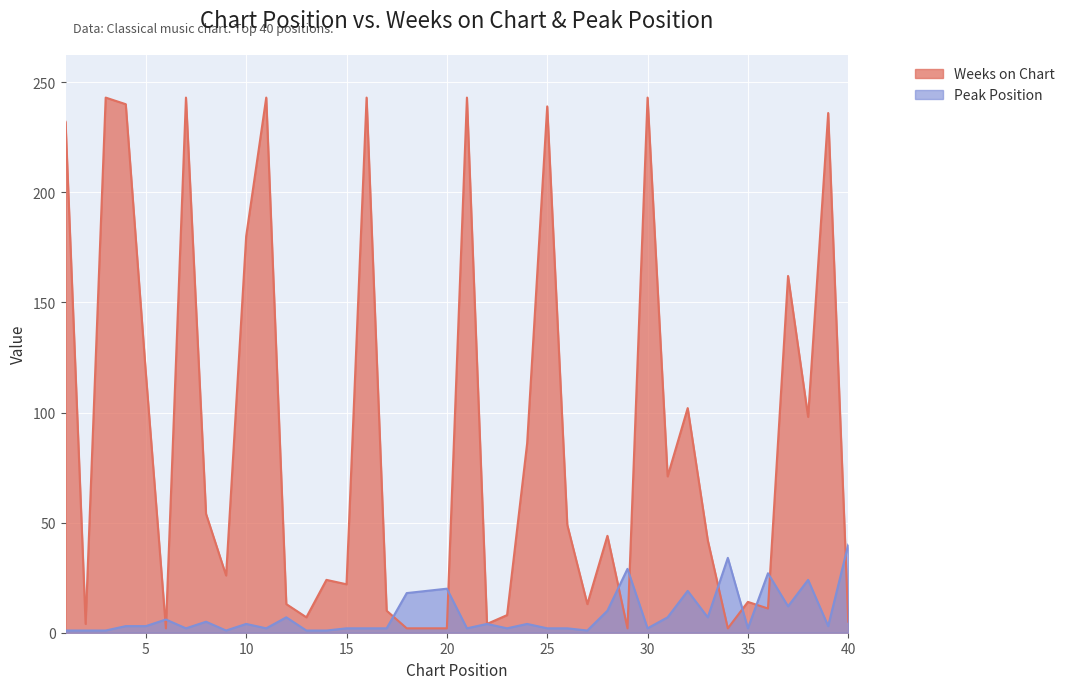

How many interior local valleys does the Weeks on Chart series have?

12